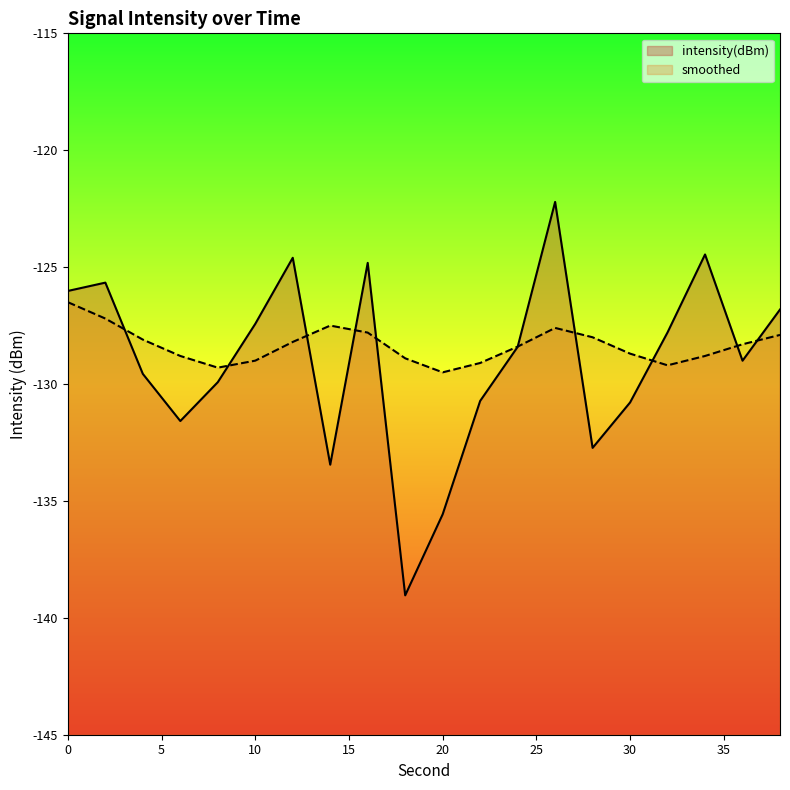

True or false: smoothed has a value of -128.8 at 6.

True